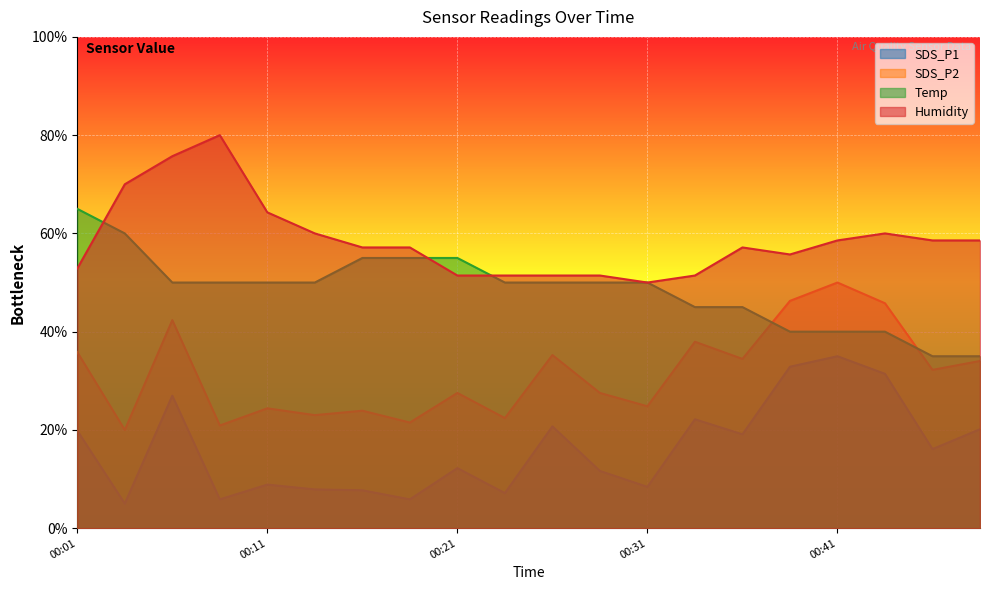

Which series has the largest range (max minus min)?

SDS_P1